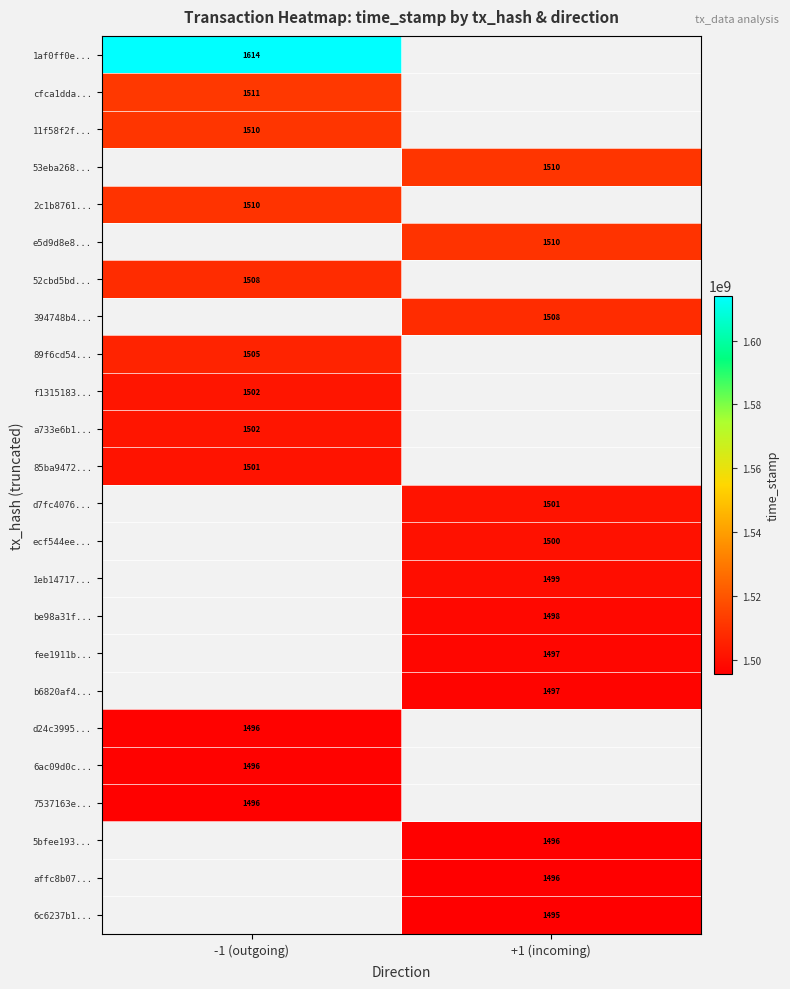

True or false: 52cbd5bd... has a value of 573775345.6 at -1 (outgoing).

False